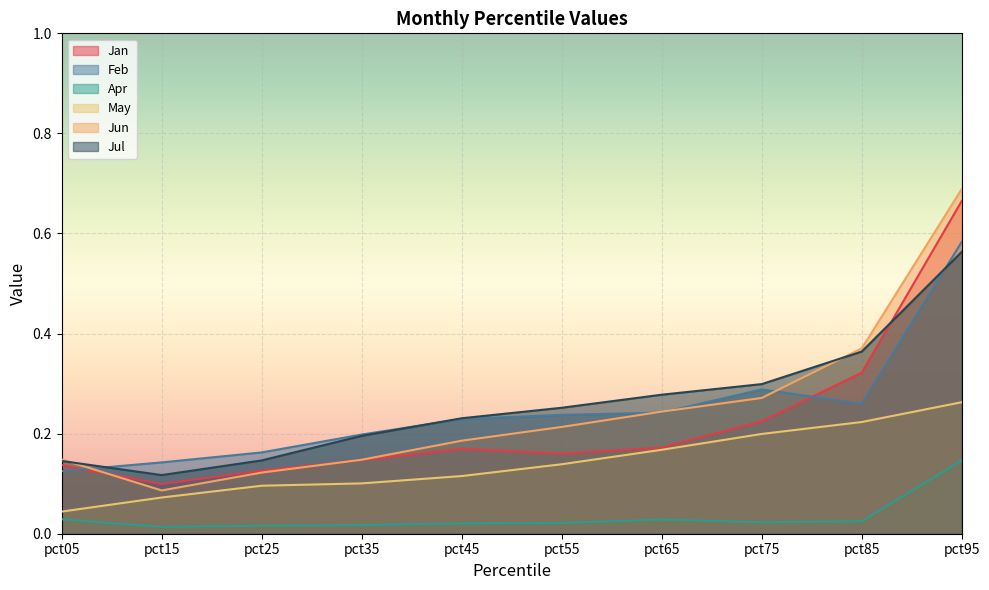

How many lines are shown in the chart?

6